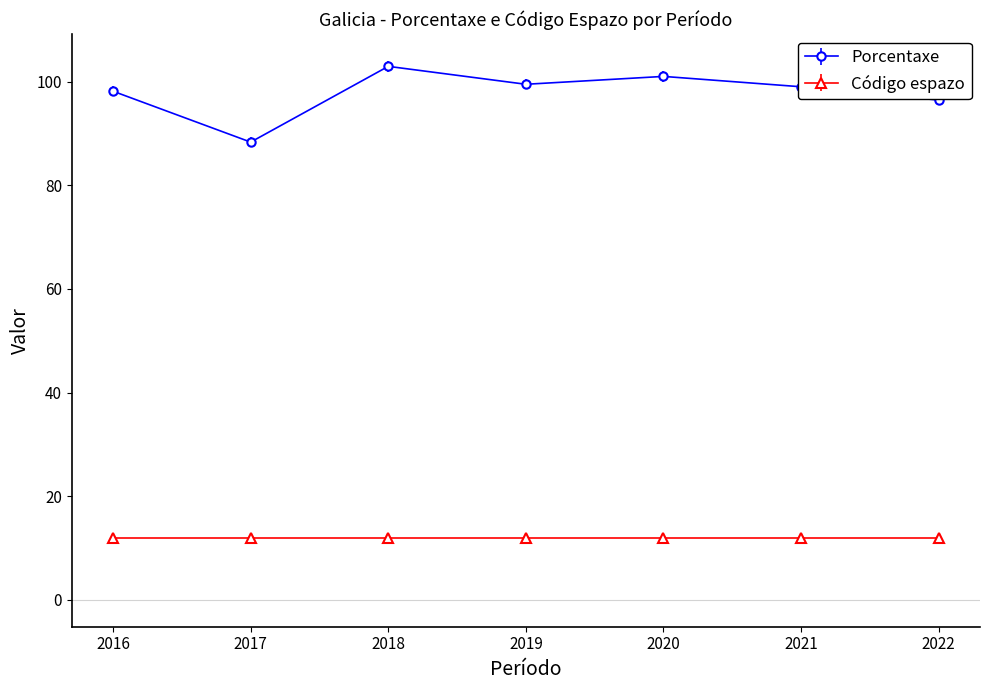

Does the chart display data point markers on the line(s)?

Yes